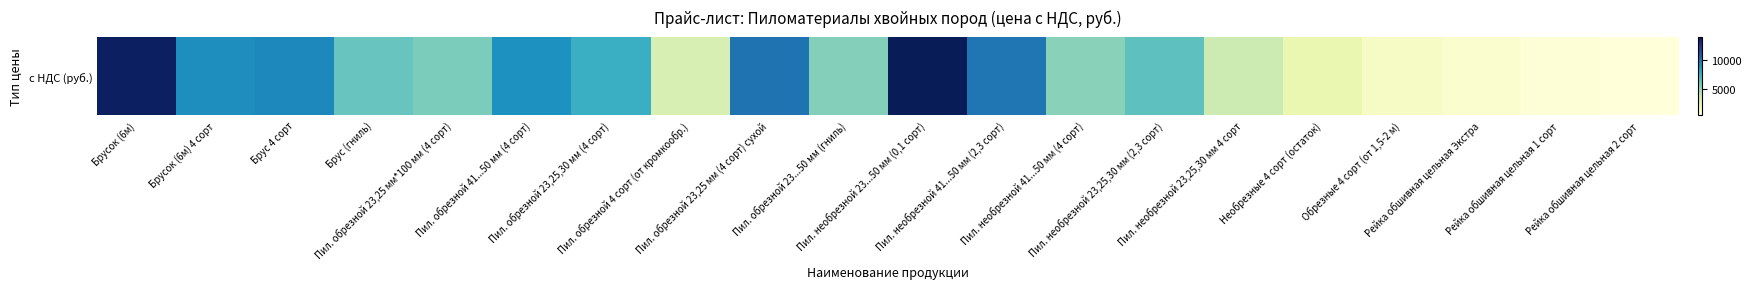

How many categories are shown in the chart?

20